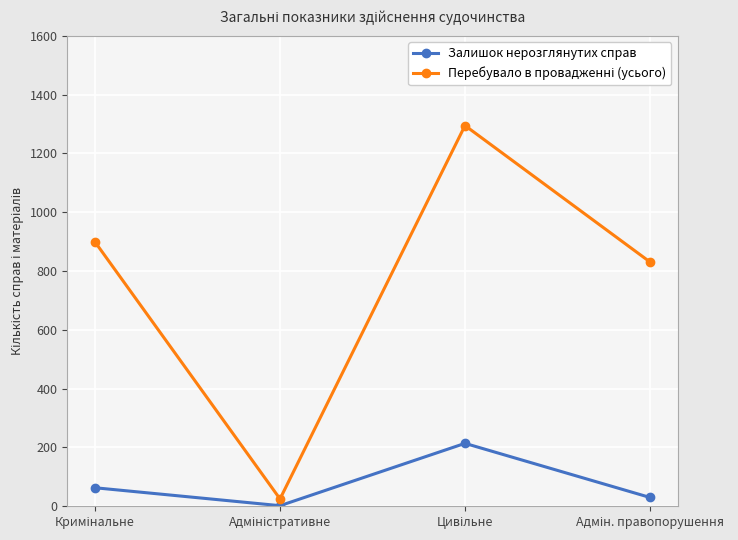

At how many categories does at least one series exceed 784?

3